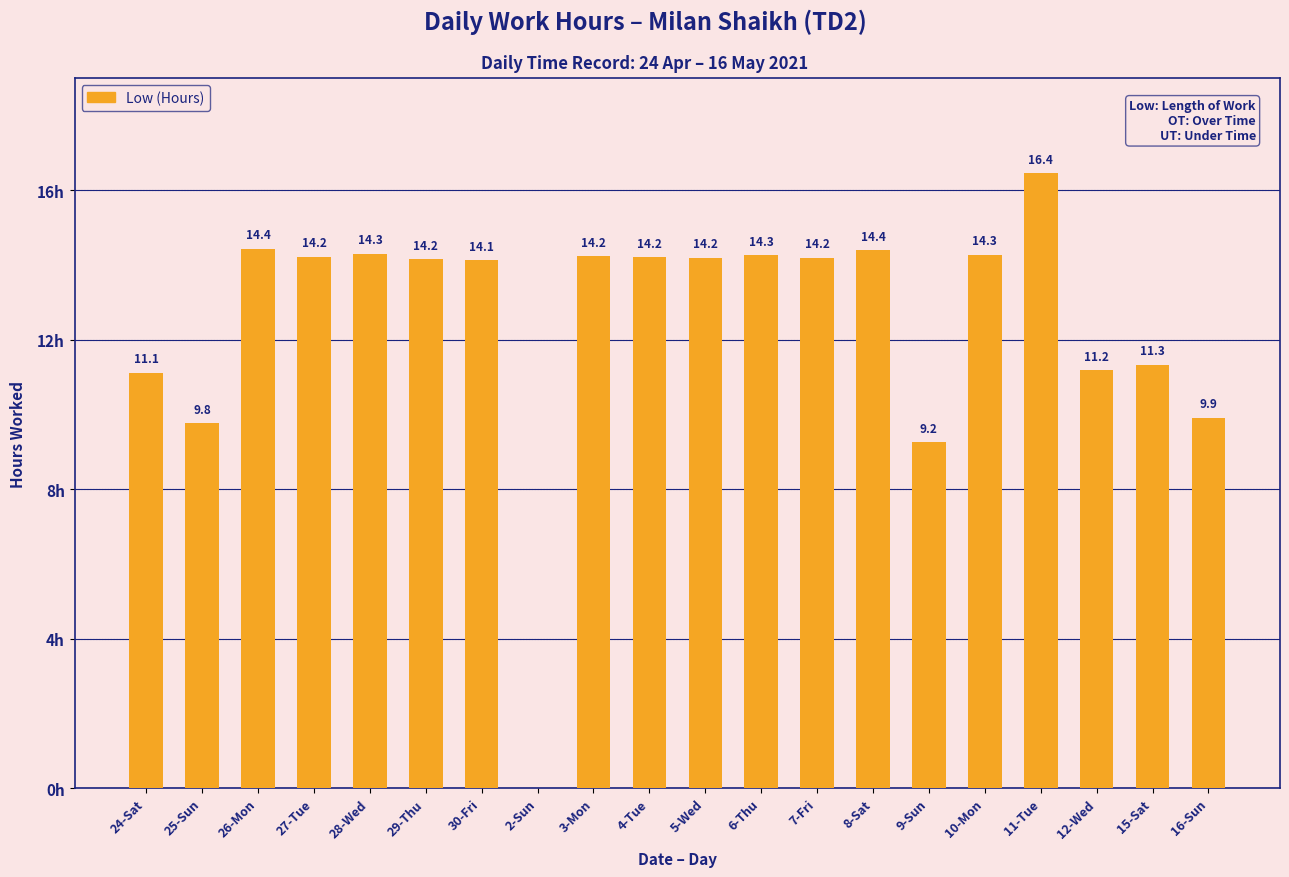

At which category does the chart reach its peak across all series?

11-Tue